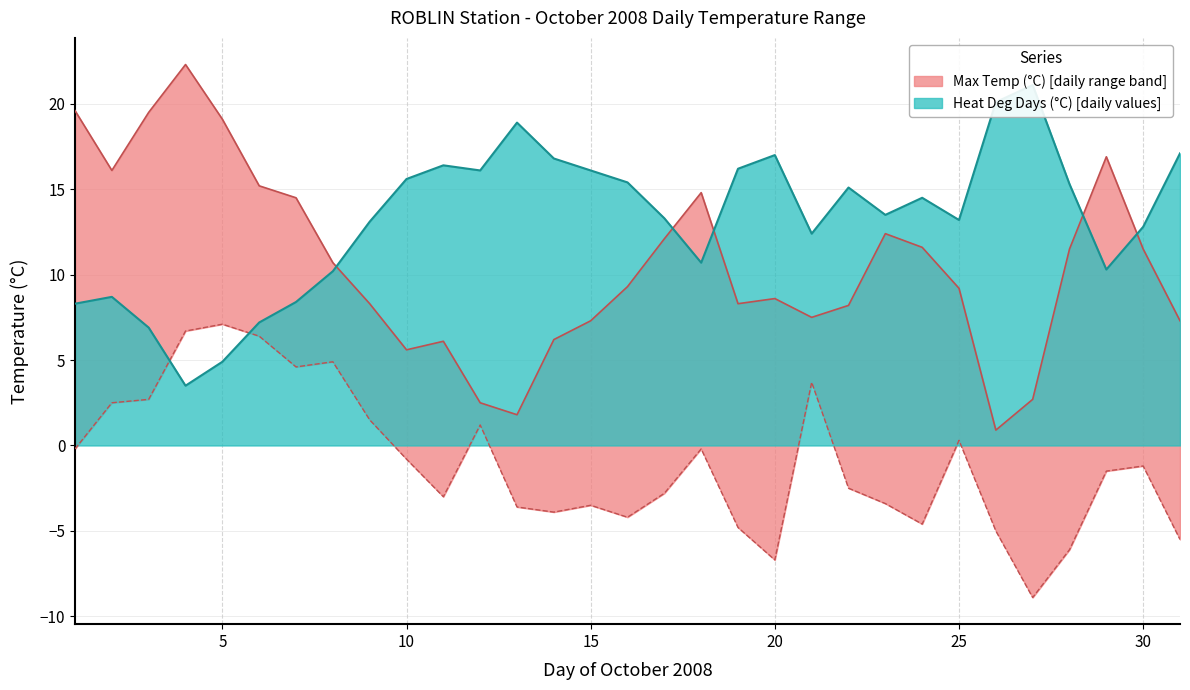

How many data points in Max Temp (°C) are less than 9?

14